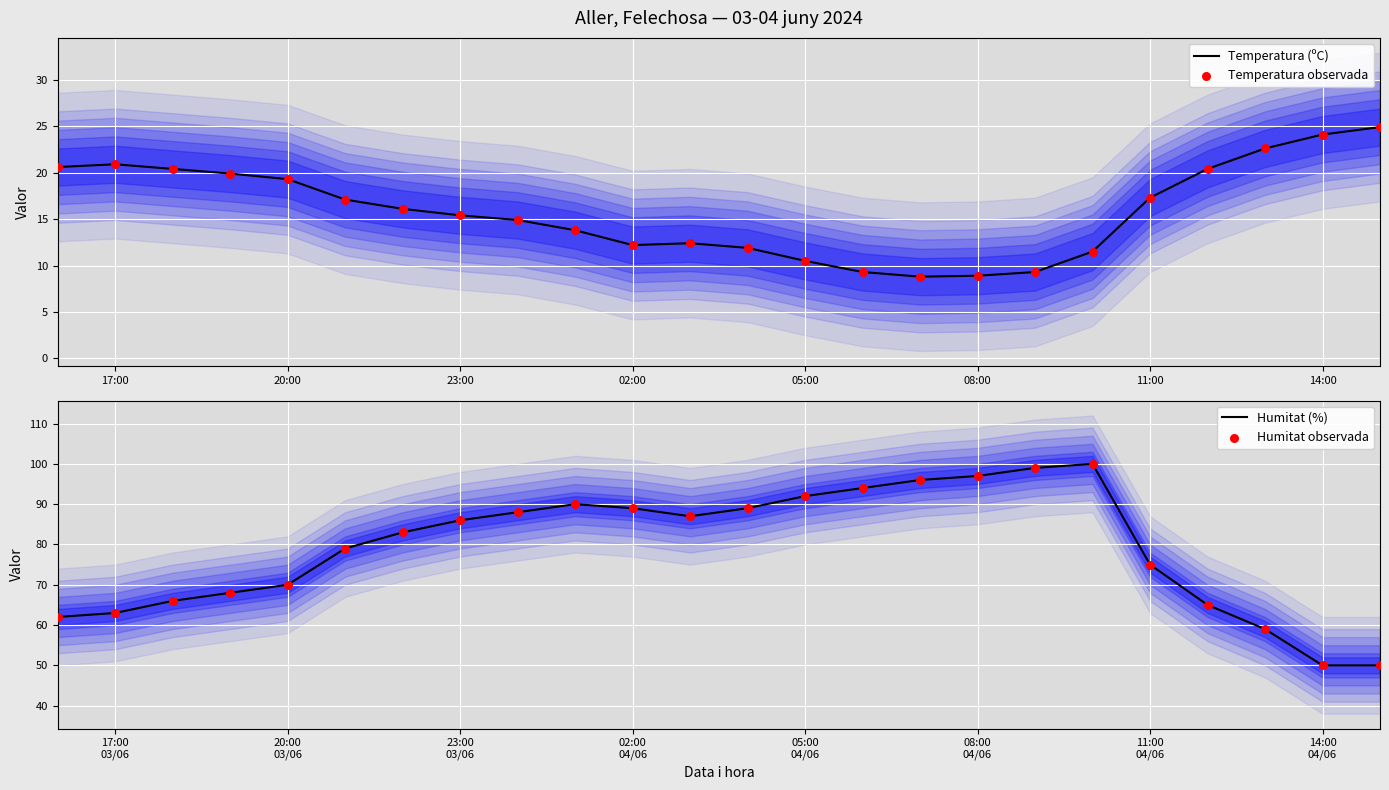

What is the lowest value of the Temperatura (ºC) series?

8.8